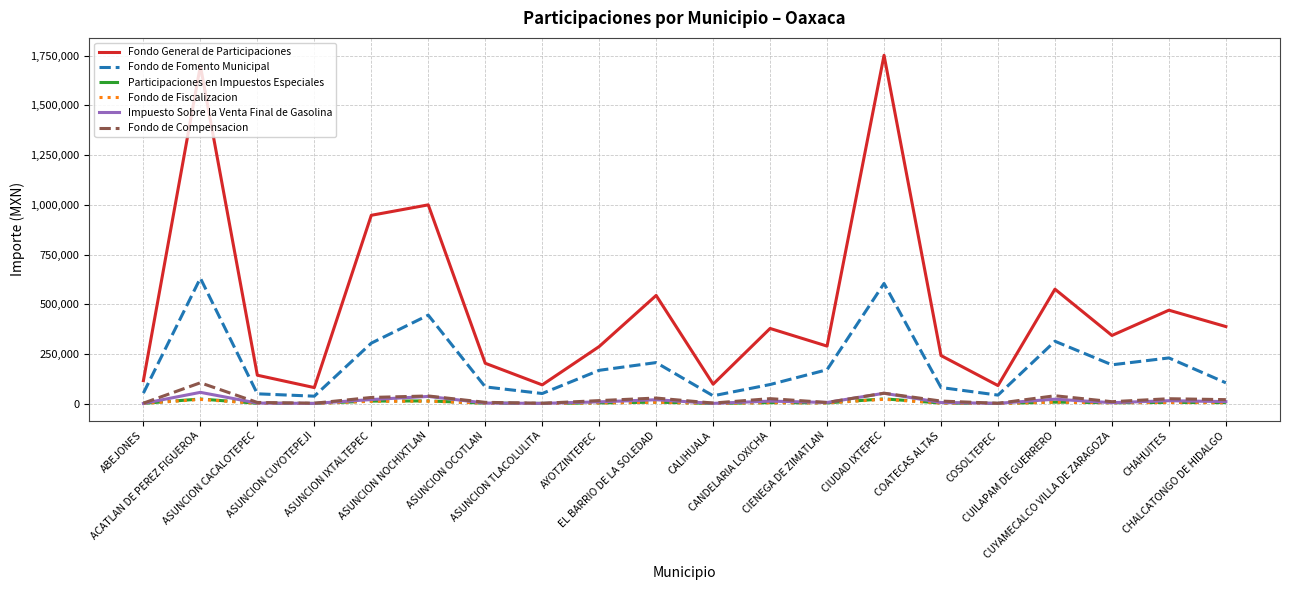

What is the difference between the highest and lowest values at CIENEGA DE ZIMATLAN?

285915